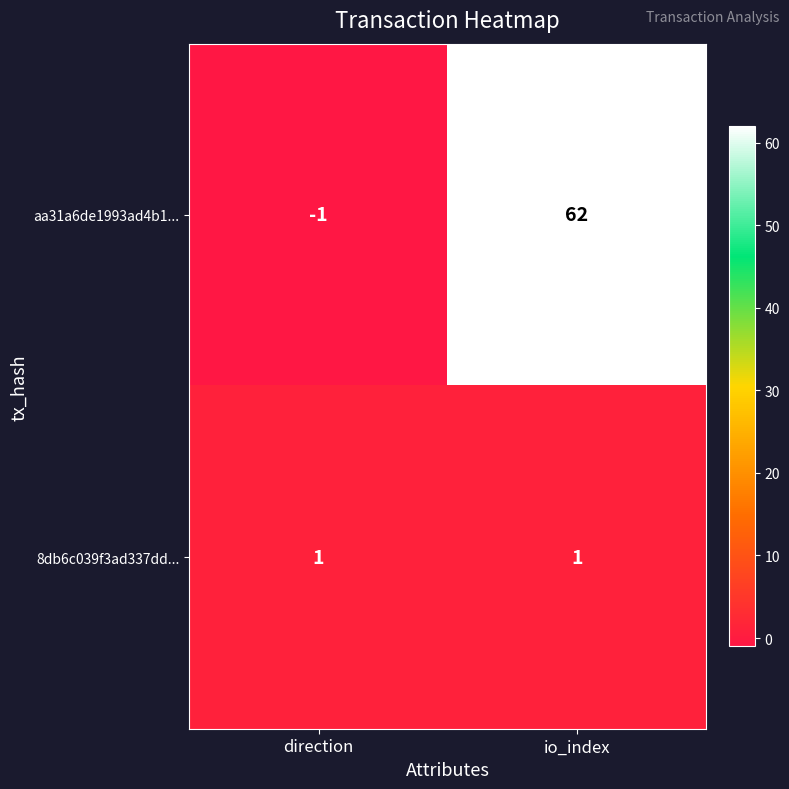

True or false: aa31a6de1993ad4b1... has a value of 83 at io_index.

False